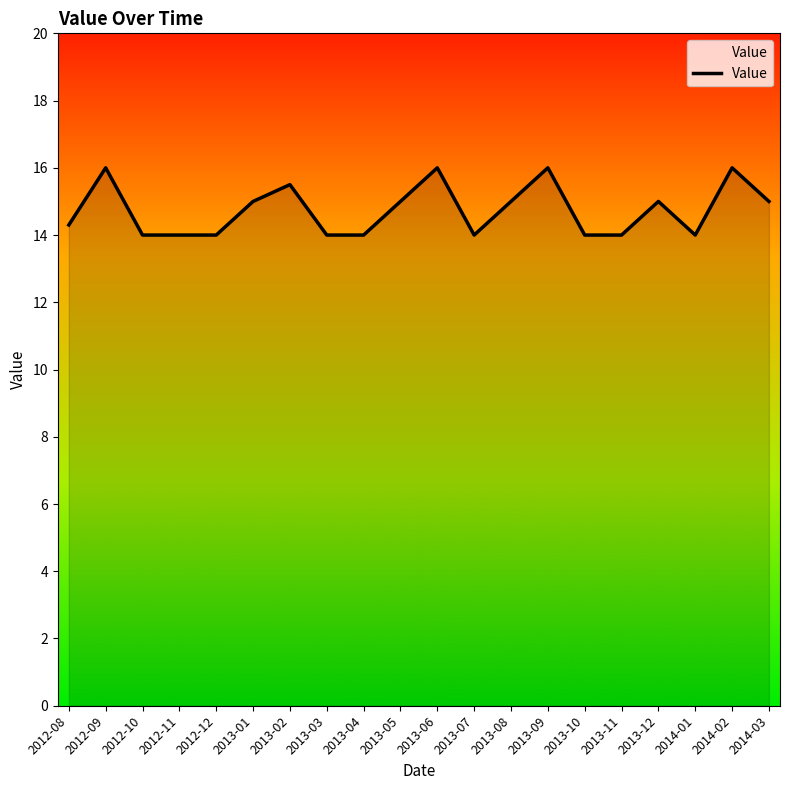

True or false: the data shows 4.1 at 2013-04.

False